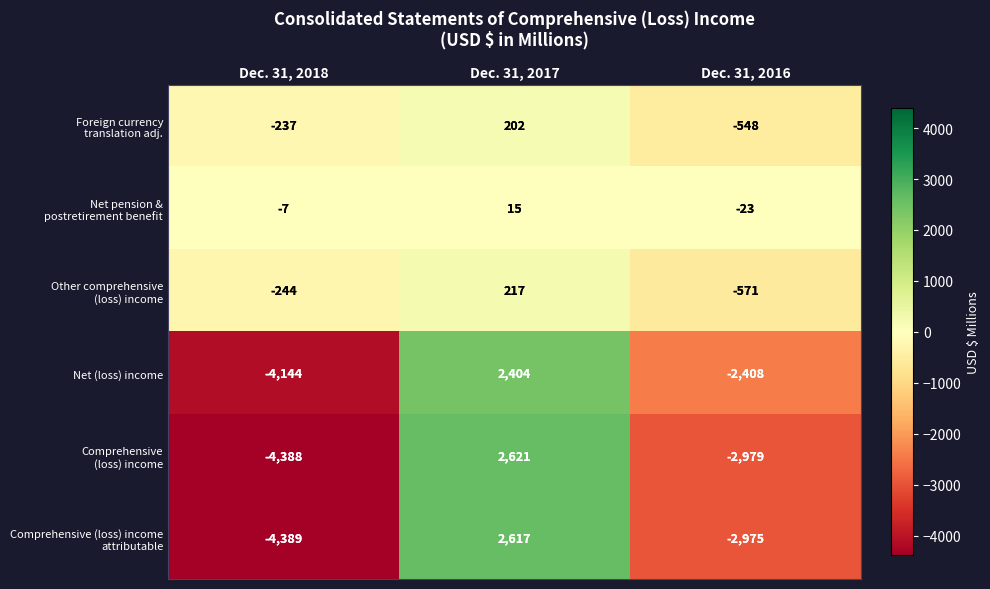

What is the total value across all series at Dec. 31, 2017?

8076